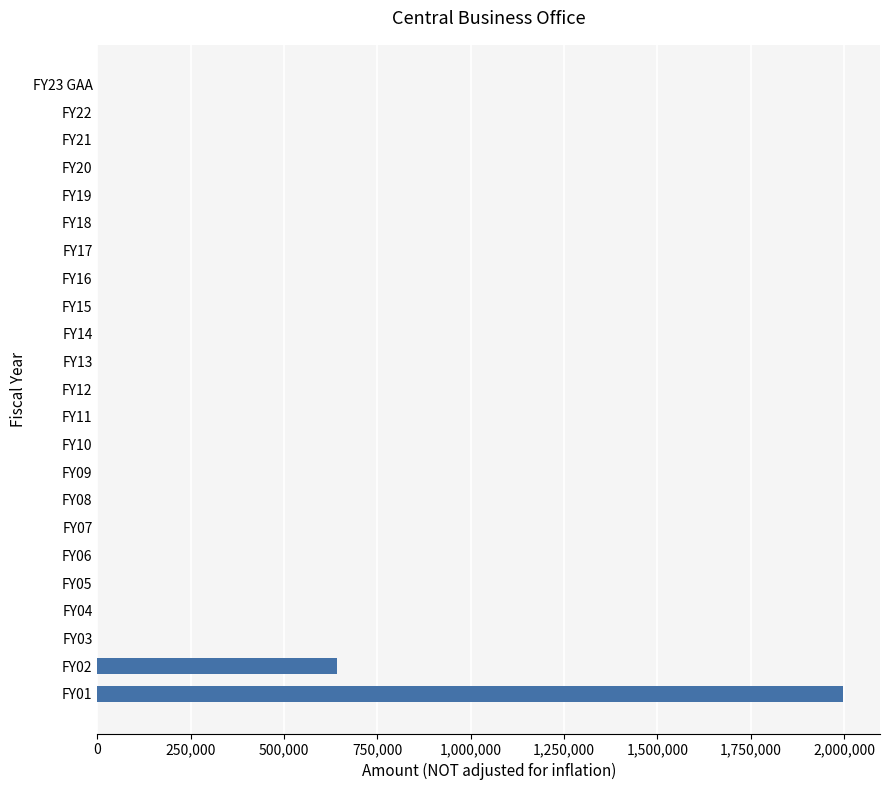

Where is the data nearest to the value 998200?

FY02